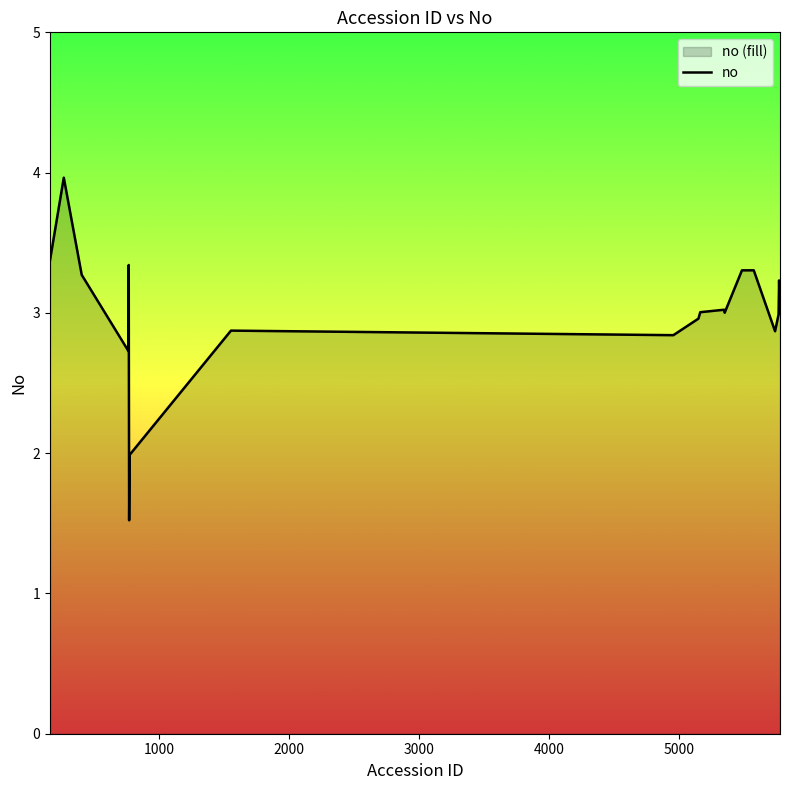

What is the value of the 9th point from the left?

2.9